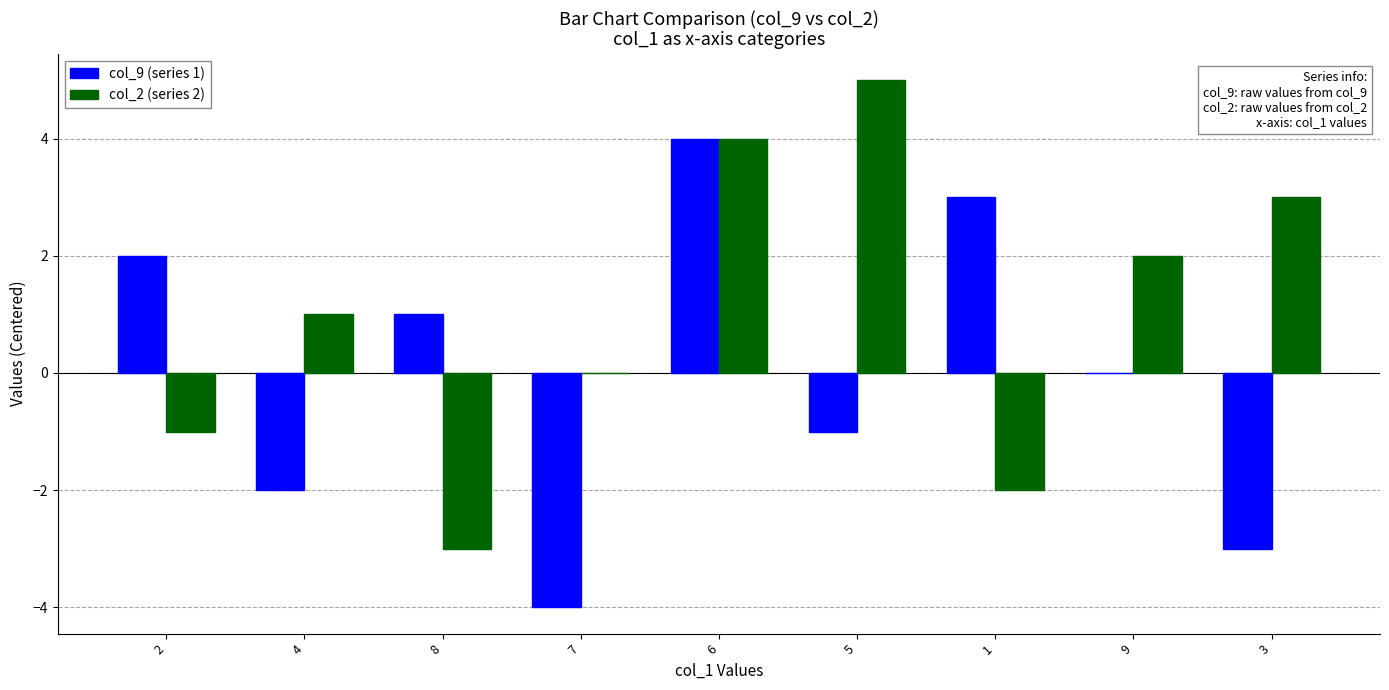

Which label corresponds to the largest value in the chart?

5